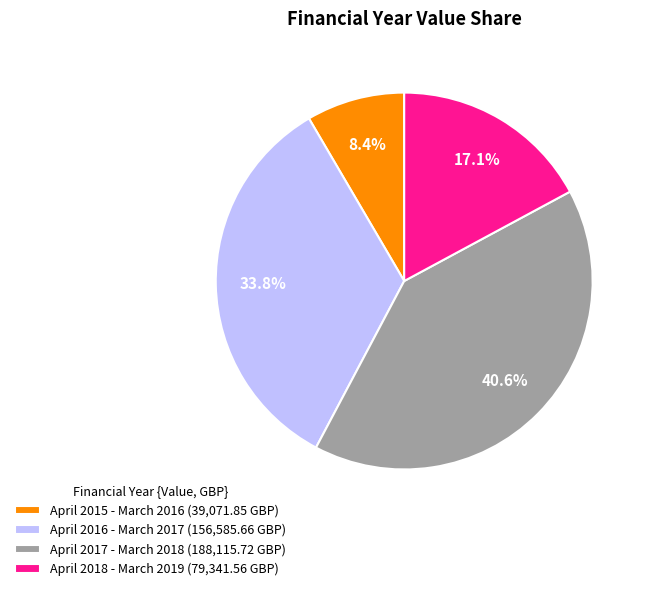

Count the number of slices in the pie.

4